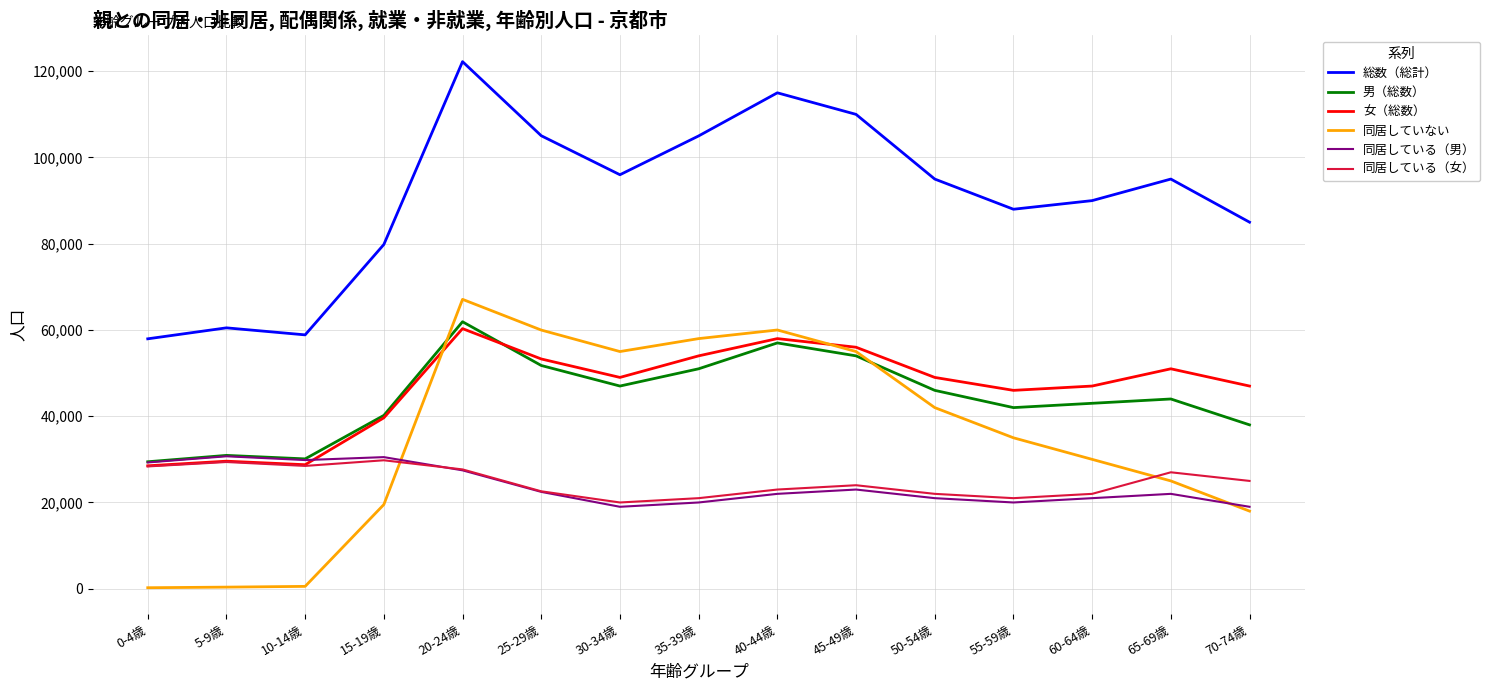

Which series has the widest spread of values?

同居していない